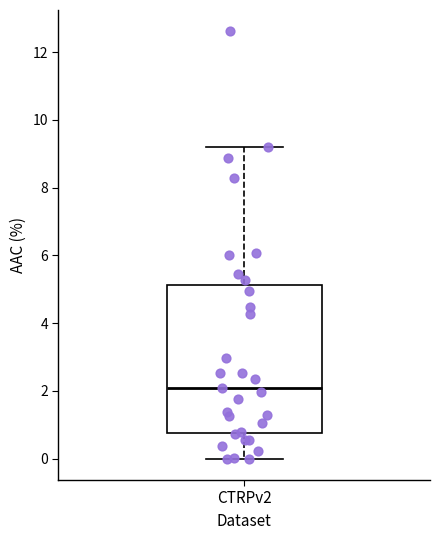

Transcribe this box plot: give where the median line is, the range the box spans, and where the two whiskers end, as read against the y-axis. The values are not printed on the chart, so give them approximately, as read against the axis.

median 2.0, box 0.8 to 5.2, whiskers 0.0 to 9.2